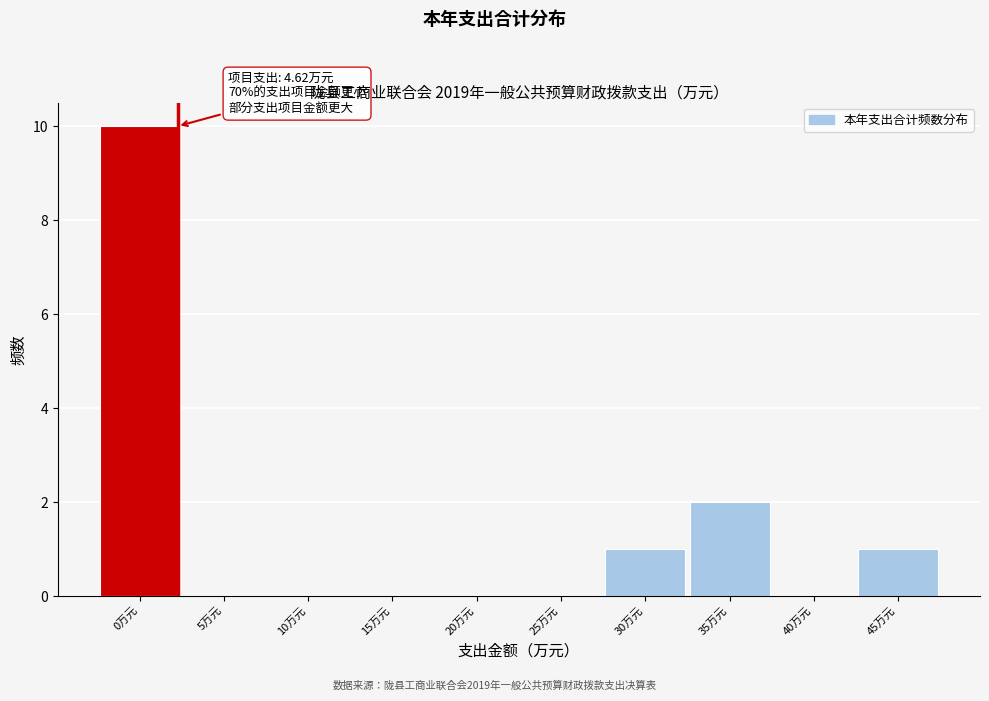

Reading right to left, extract all data points from this chart.

45万元=1	40万元=0	35万元=2	30万元=1	25万元=0	20万元=0	15万元=0	10万元=0	5万元=0	0万元=10